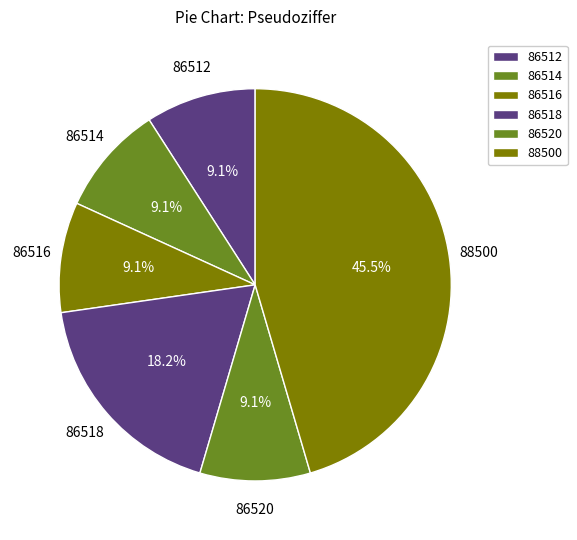

Count the number of slices in the pie.

6